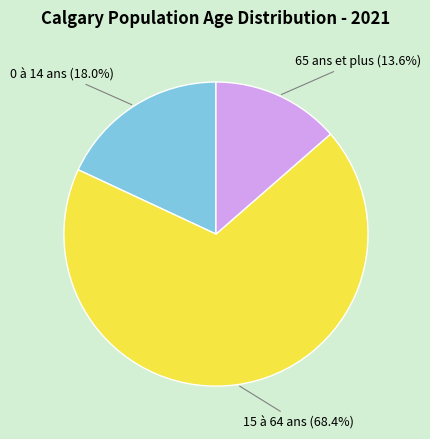

Is it true that 0 à 14 ans is 18% of the pie?

True